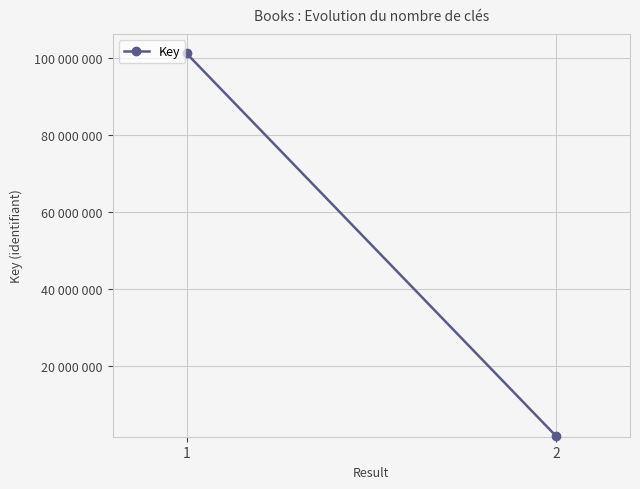

What is the ratio of the value at 1 to the value at 2?

60.5